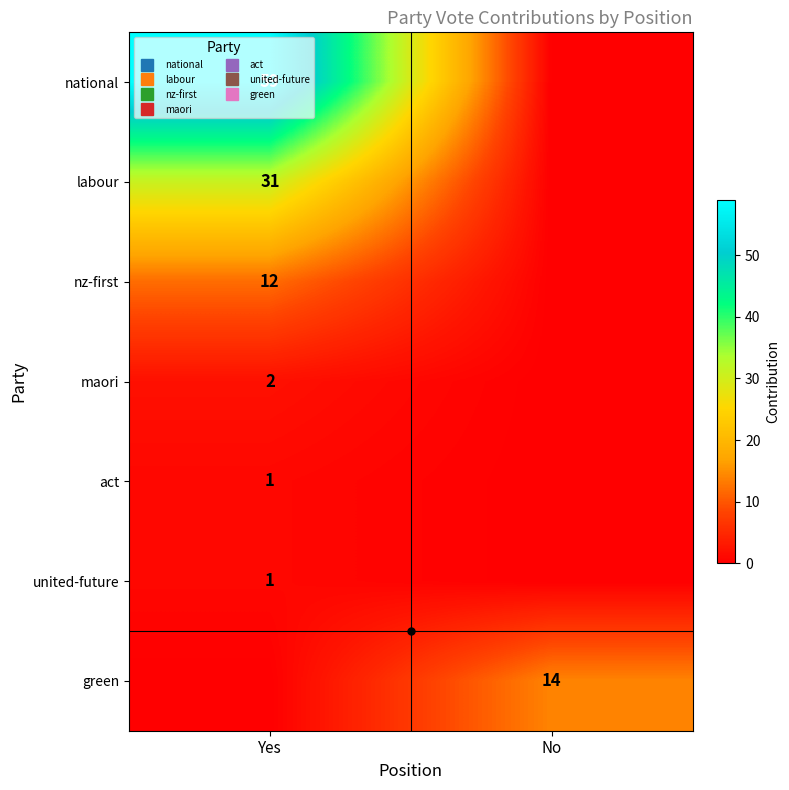

Is the value of united-future at Yes greater than the value of act at Yes?

No